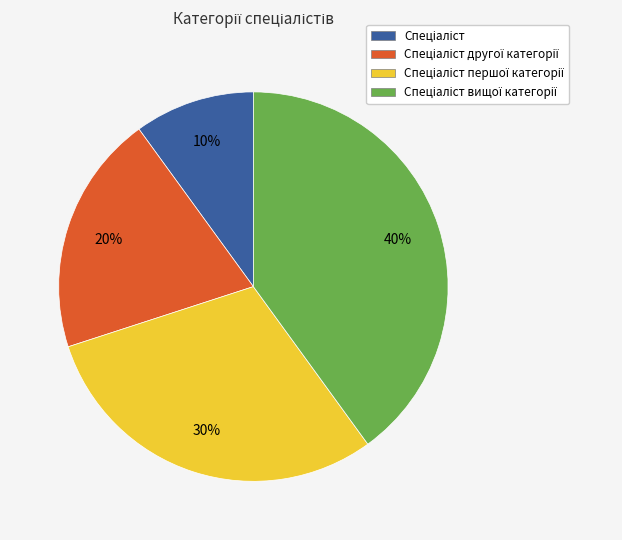

Is there any slice that represents more than half of the pie?

No